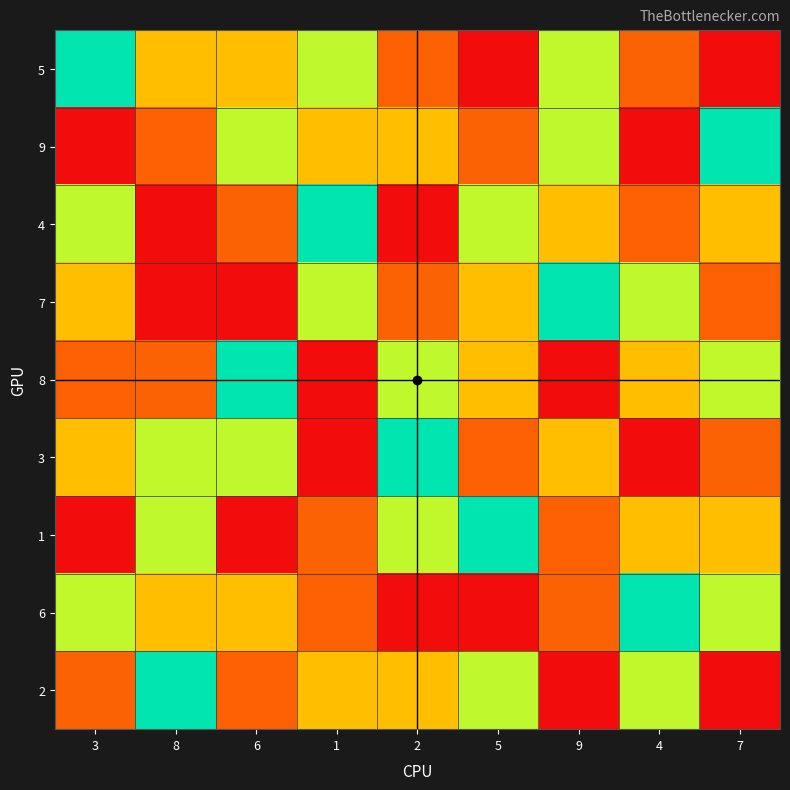

Reading right to left, extract all data points from this chart.

5: 7=9	4=2	9=6	5=1	2=8	1=4	6=7	8=3	3=5
9: 7=5	4=1	9=4	5=2	2=3	1=7	6=6	8=8	3=9
4: 7=7	4=8	9=3	5=6	2=9	1=5	6=2	8=1	3=4
7: 7=8	4=4	9=5	5=3	2=2	1=6	6=1	8=9	3=7
8: 7=6	4=3	9=1	5=7	2=4	1=9	6=5	8=2	3=8
3: 7=2	4=9	9=7	5=8	2=5	1=1	6=4	8=6	3=3
1: 7=3	4=7	9=8	5=5	2=6	1=2	6=9	8=4	3=1
6: 7=4	4=5	9=2	5=9	2=1	1=8	6=3	8=7	3=6
2: 7=1	4=6	9=9	5=4	2=7	1=3	6=8	8=5	3=2